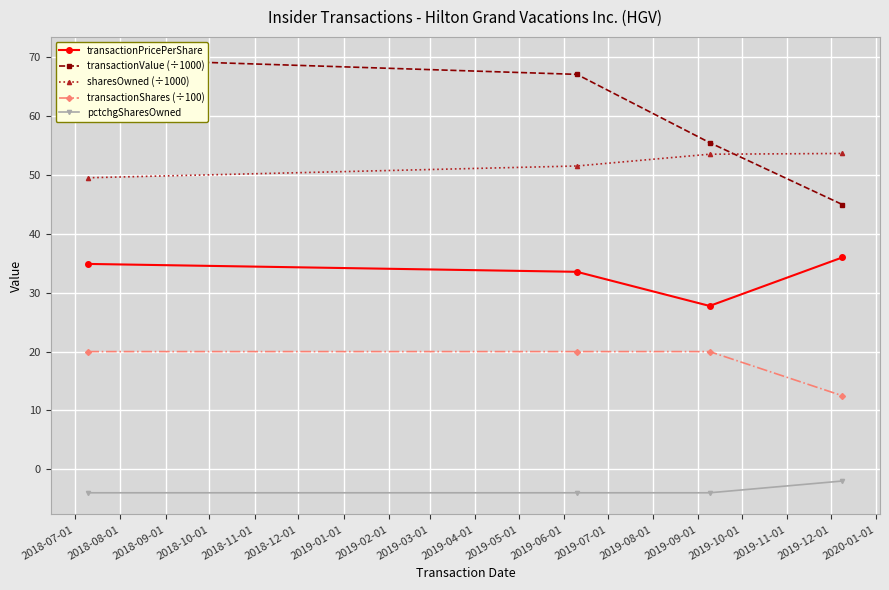

What is the value of the pctchgSharesOwned point at the 3rd from the left?

-4.0